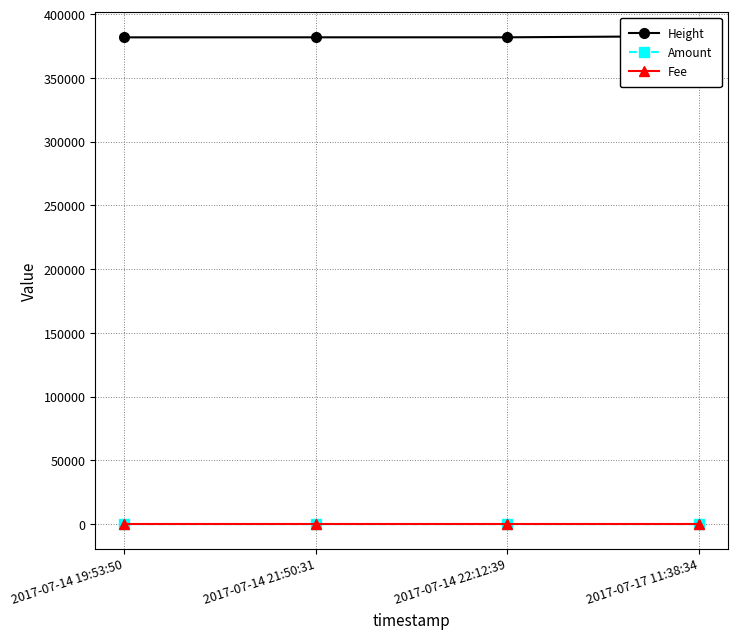

True or false: Height and Amount intersect in this chart.

False